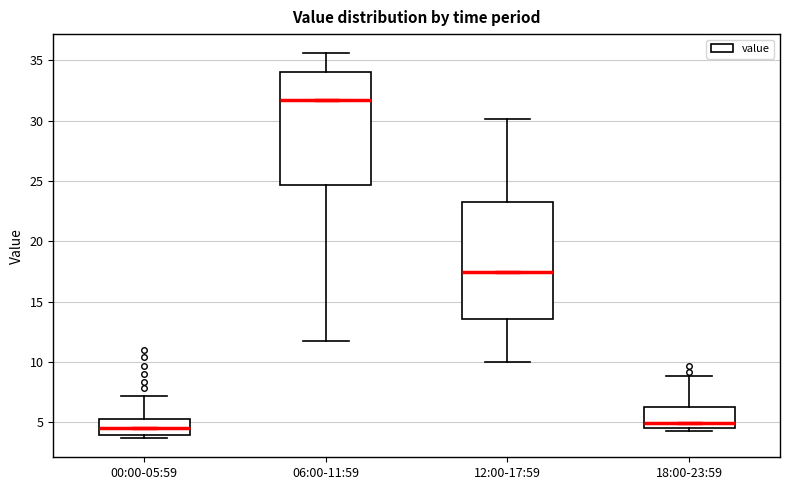

Reading left to right, read every box against the y-axis: the position of its median line, the range the box covers, and the ends of its whiskers. The values are not printed on the chart, so give them approximately, as read against the axis.

00:00-05:59: median 4.5, box 4.0 to 5.5, whiskers 3.5 to 7.0
06:00-11:59: median 31.5, box 24.5 to 34.0, whiskers 12.0 to 35.5
12:00-17:59: median 17.5, box 13.5 to 23.0, whiskers 10.0 to 30.0
18:00-23:59: median 5.0, box 4.5 to 6.5, whiskers 4.5 (just below the box's lower edge) to 9.0